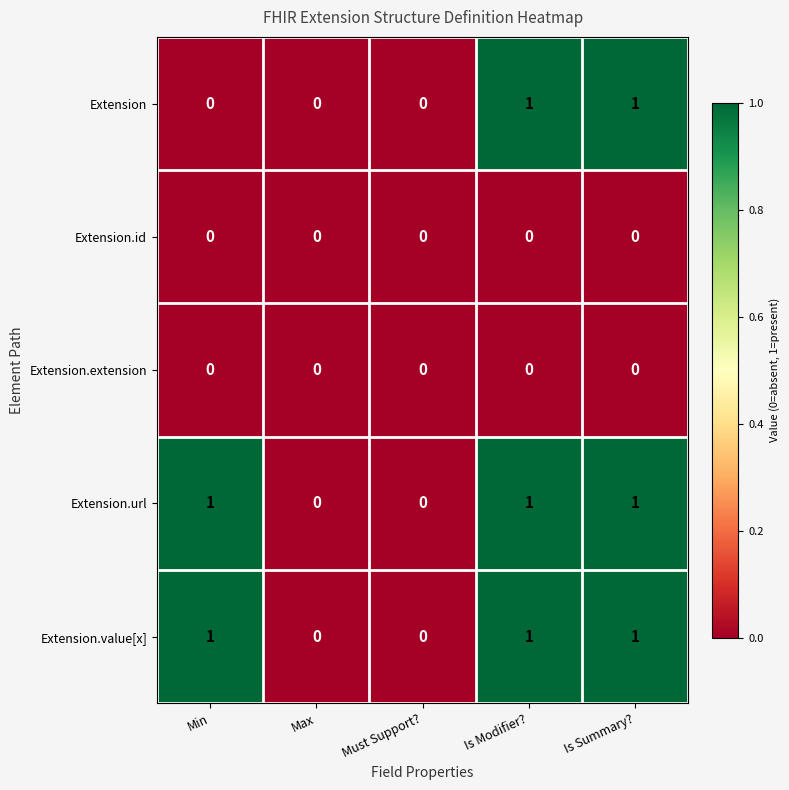

The value of Extension at Is Summary? is 1. True or false?

True